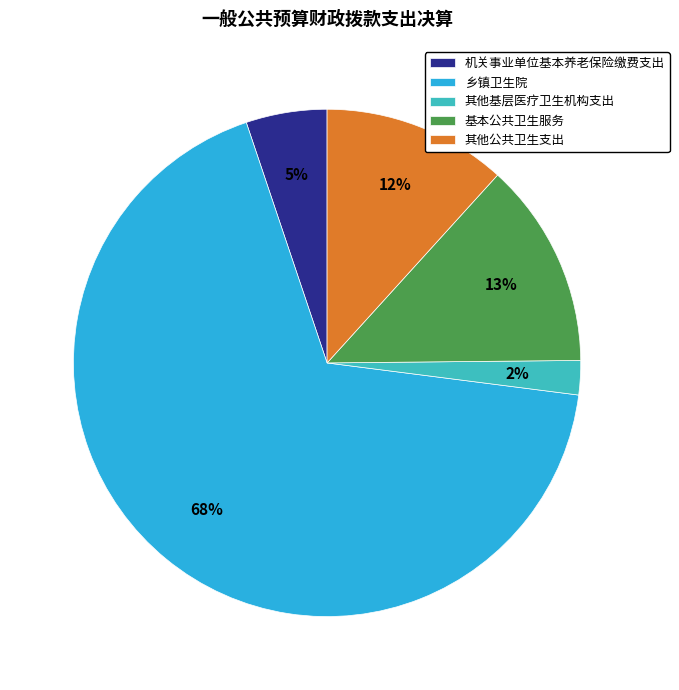

To the nearest percent, what is the difference between the 其他基层医疗卫生机构支出 and 基本公共卫生服务 slice percentages?

11%